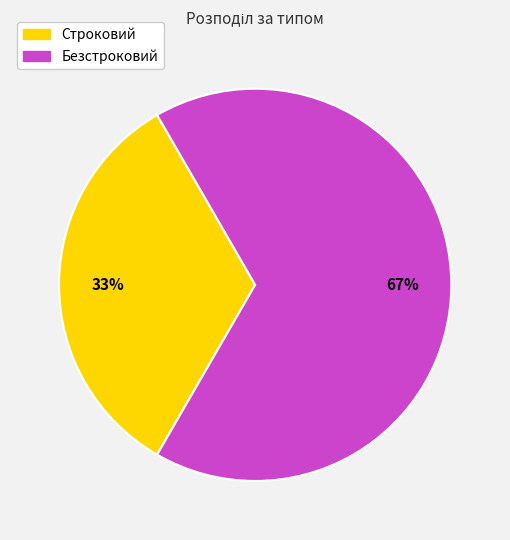

To the nearest percent, what is the combined percentage of Безстроковий and Строковий?

100%